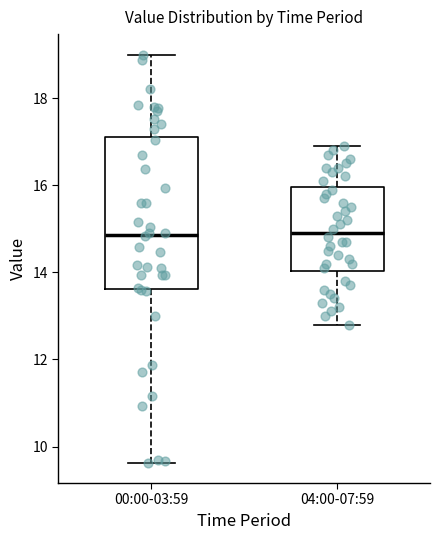

Which box is the tallest, from its lower edge to its upper edge?

00:00-03:59